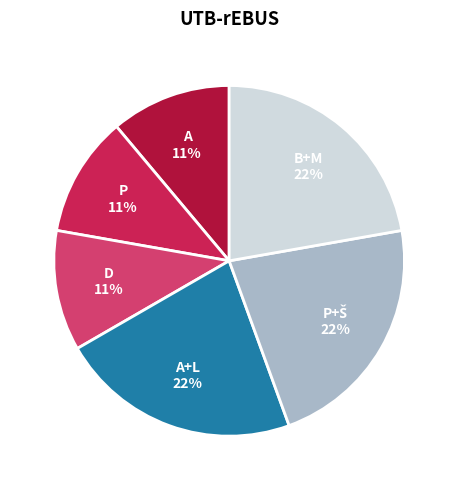

Do P and A+L together represent more than half of the pie?

No